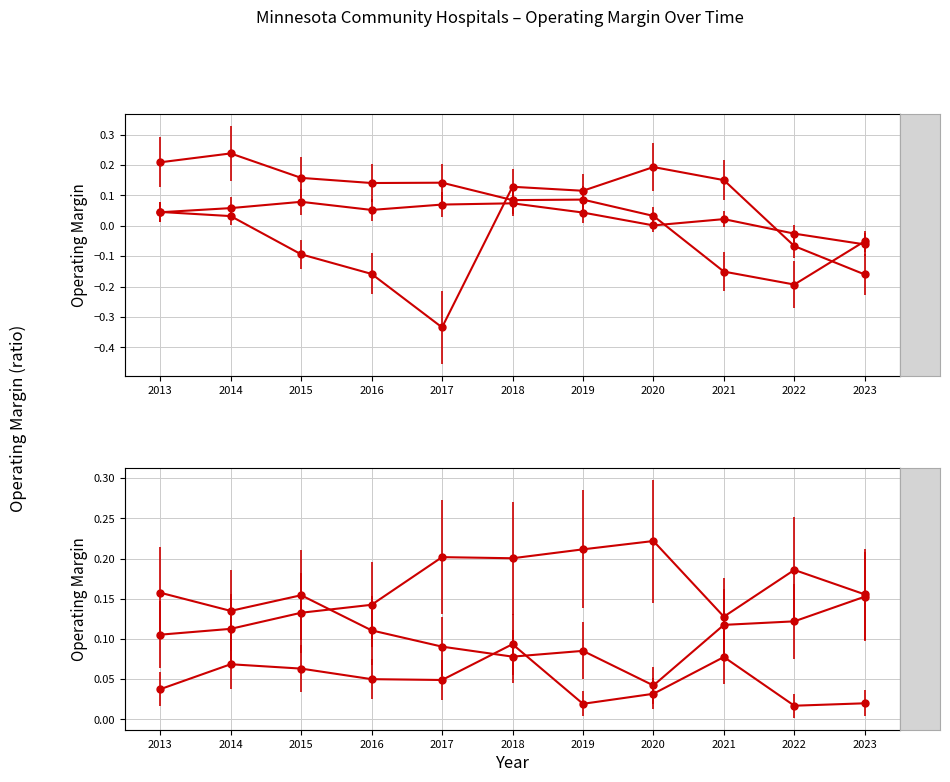

Which series changed the most between 2014 and 2016?

Appleton Area Health